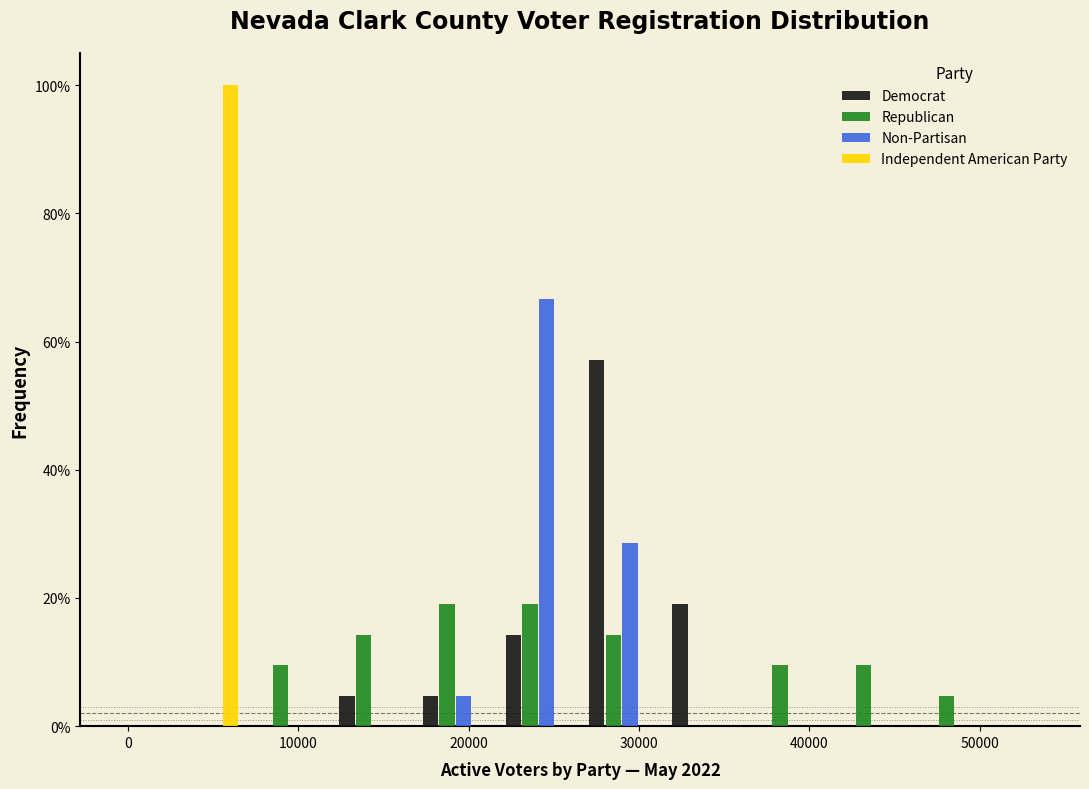

Reading left to right, transcribe this chart: for each range on the x-axis, give the height of each series' bar. Neither the bar edges nor the heights are printed on the chart, so give them approximately, as read against the axes.

2000 to 7000: Democrat=0	Republican=0	Non-Partisan=0	Independent American Party=100
7000 to 12000: Democrat=0	Republican=10	Non-Partisan=0	Independent American Party=0
12000 to 17000: Democrat=4	Republican=14	Non-Partisan=0	Independent American Party=0
17000 to 22000: Democrat=4	Republican=20	Non-Partisan=4	Independent American Party=0
22000 to 27000: Democrat=14	Republican=20	Non-Partisan=66	Independent American Party=0
27000 to 31000: Democrat=58	Republican=14	Non-Partisan=28	Independent American Party=0
31000 to 36000: Democrat=20	Republican=0	Non-Partisan=0	Independent American Party=0
36000 to 41000: Democrat=0	Republican=10	Non-Partisan=0	Independent American Party=0
41000 to 46000: Democrat=0	Republican=10	Non-Partisan=0	Independent American Party=0
46000 to 51000: Democrat=0	Republican=4	Non-Partisan=0	Independent American Party=0